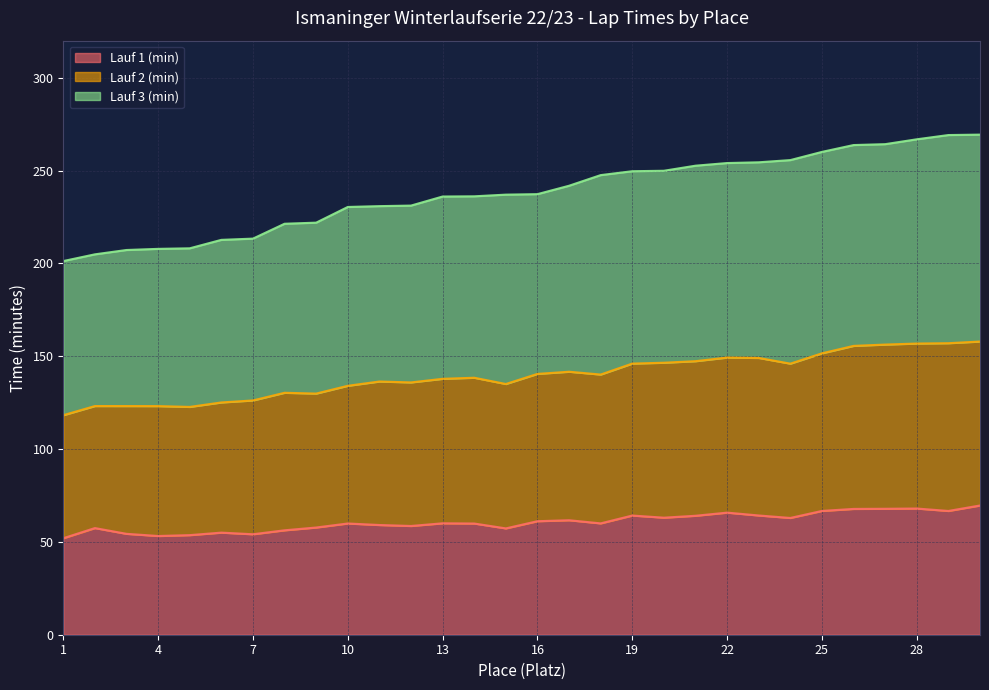

Does the chart display data point markers on the line(s)?

No